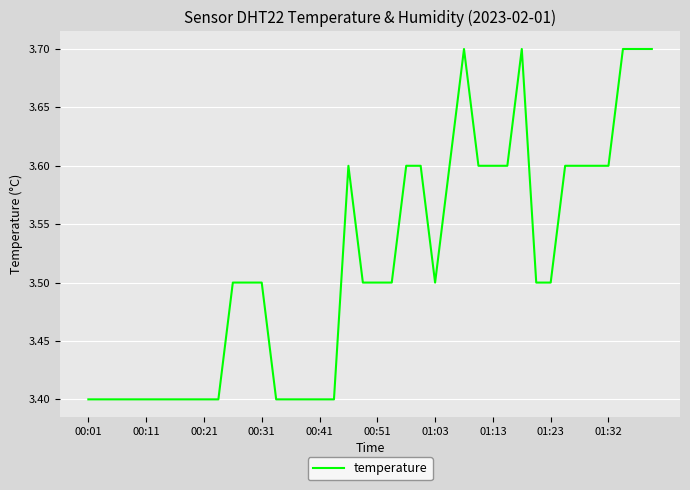

Count the number of data series in this chart.

1